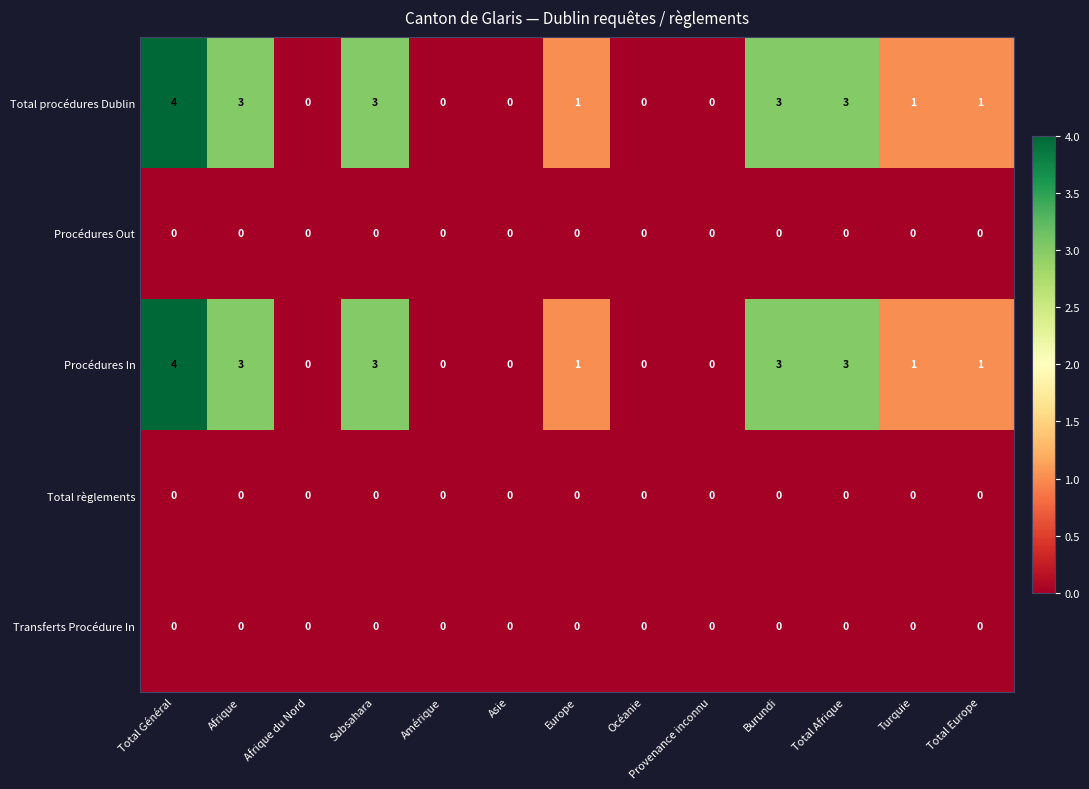

Count the number of categories in the chart.

13